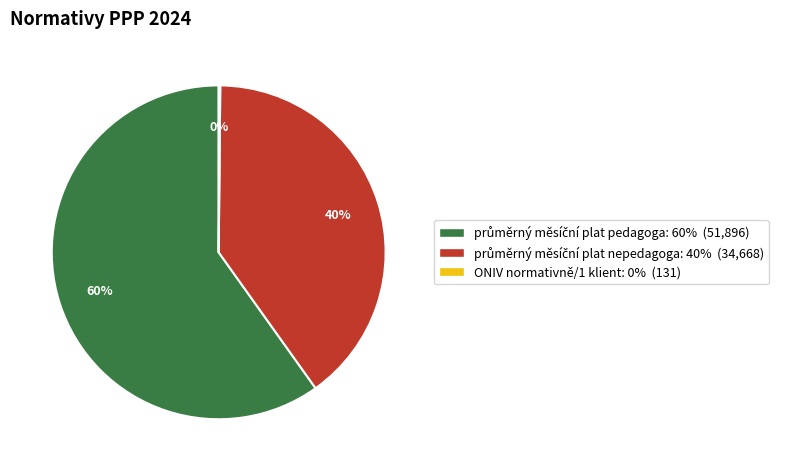

Is there a majority slice in this chart?

Yes